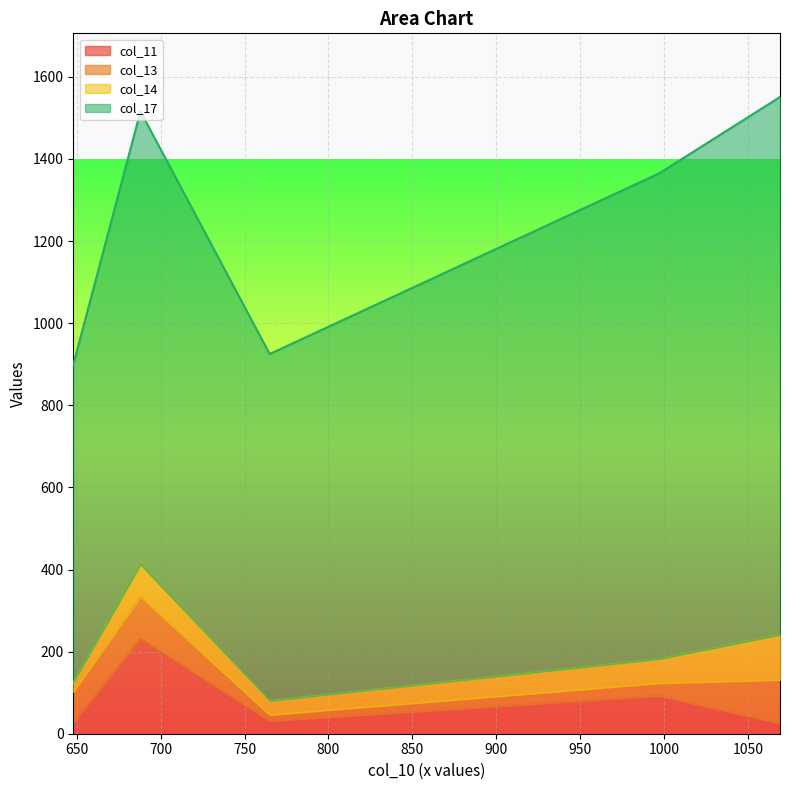

What is the minimum value for col_14?

23